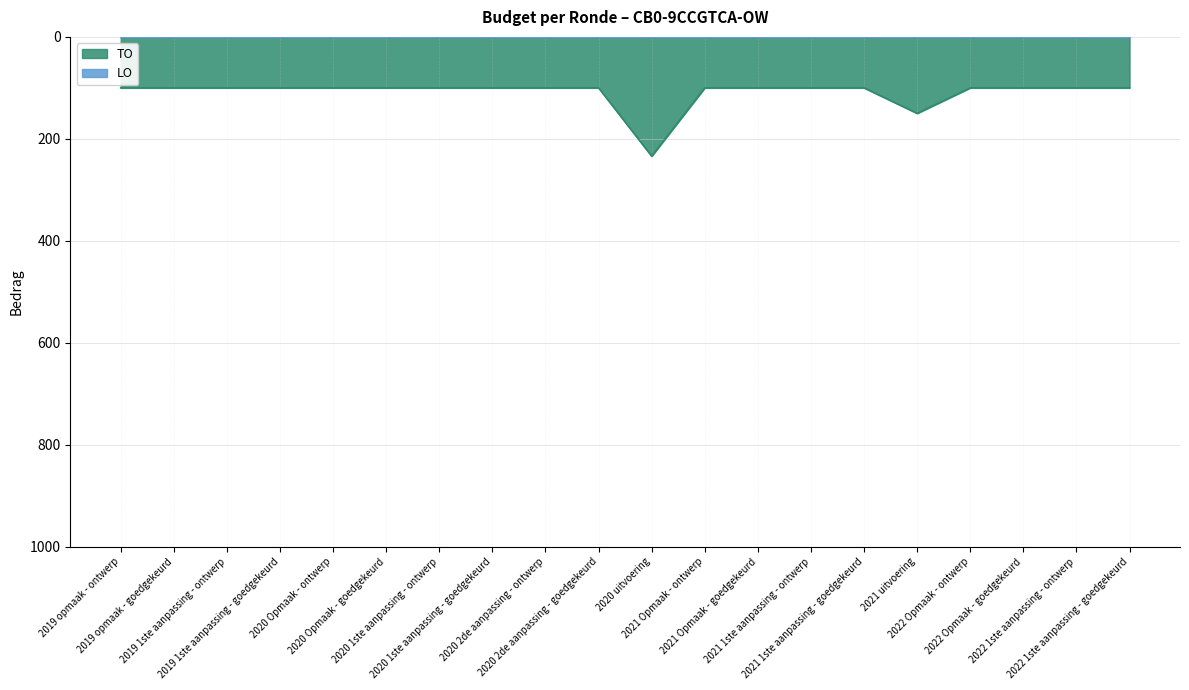

The value at 2020 2de aanpassing - goedgekeurd is 100. True or false?

True